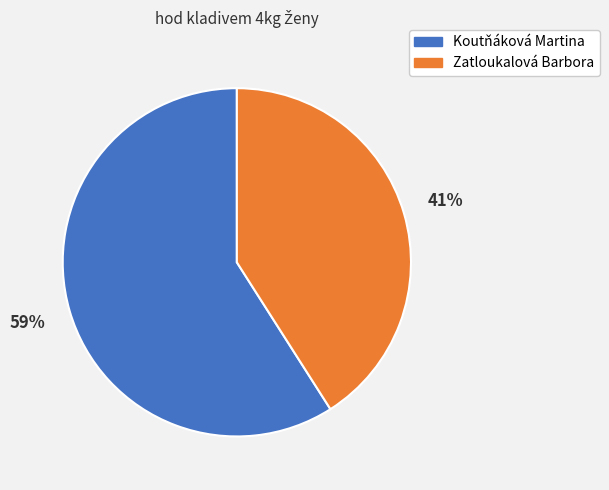

Which category has the smallest portion of the pie?

Zatloukalová Barbora